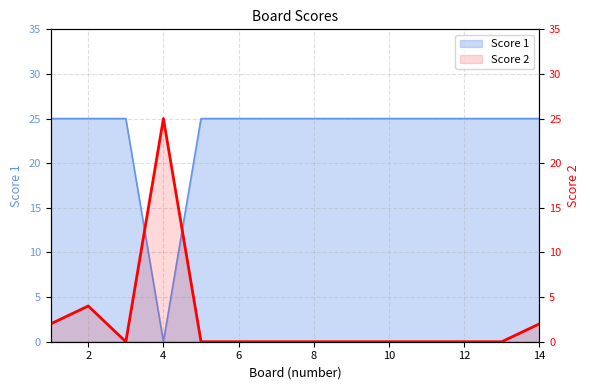

How many interior local peaks (higher than both neighbors) does the data have?

2